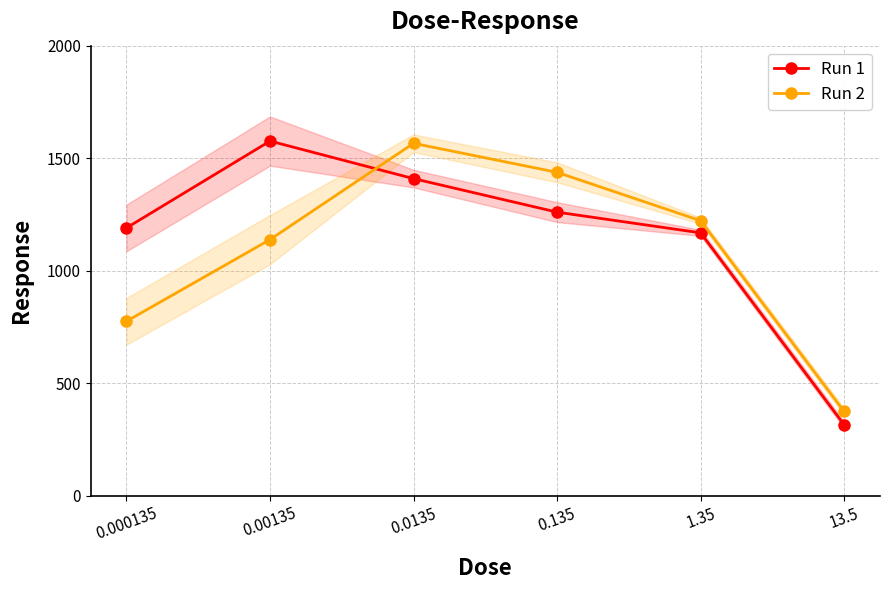

At which label is Run 1 closest to 945?

1.35